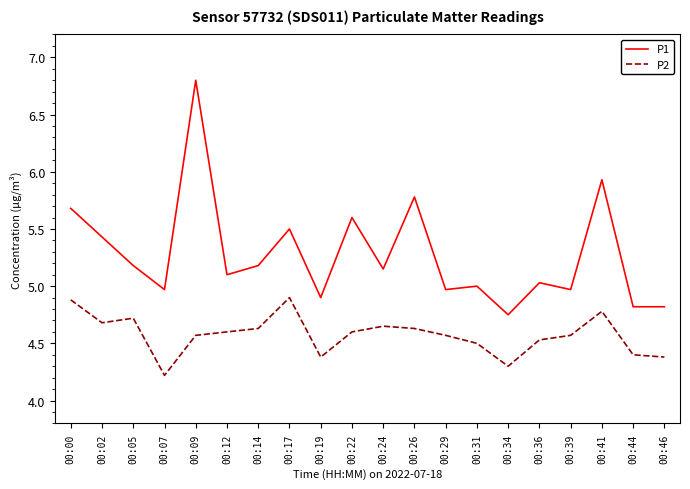

How many series are shown in this chart?

2